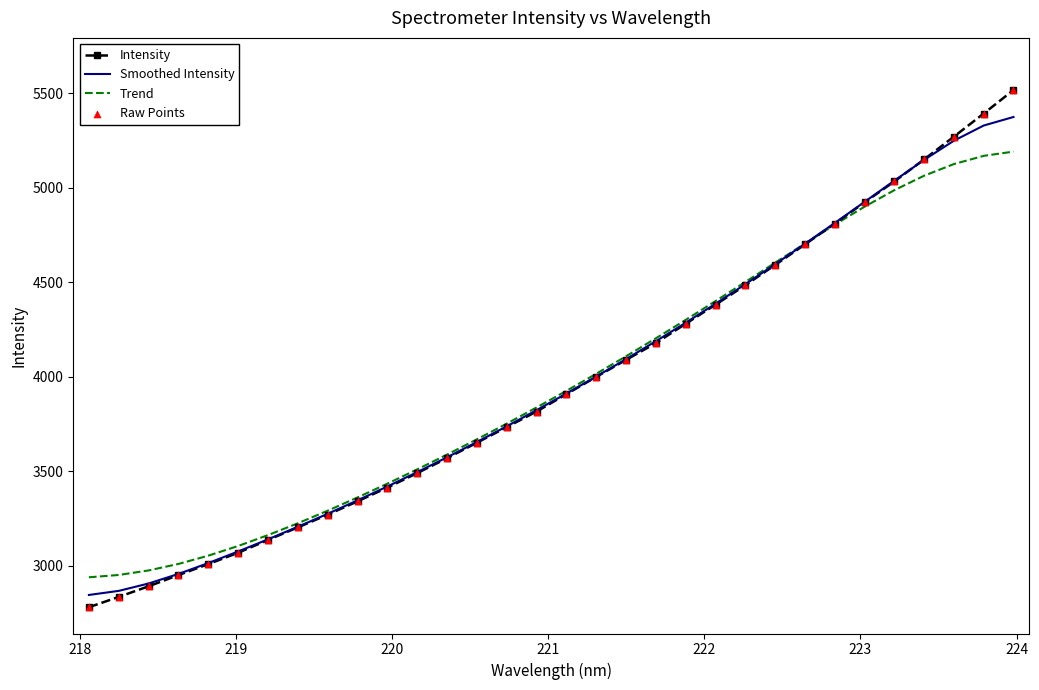

List the series in order of their peak value, highest first.

Intensity, Smoothed Intensity, Trend